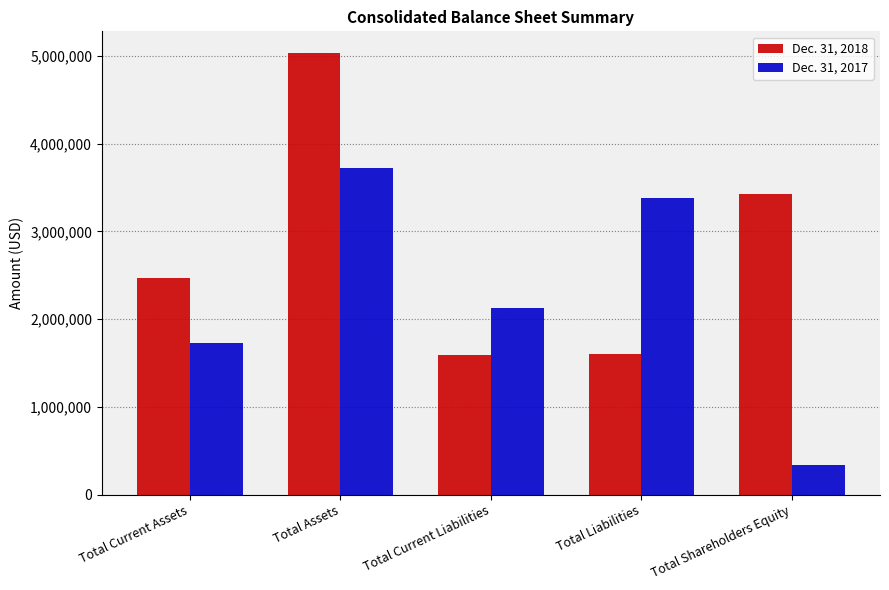

Where is Dec. 31, 2018 nearest to the value 3308764?

Total Shareholders Equity